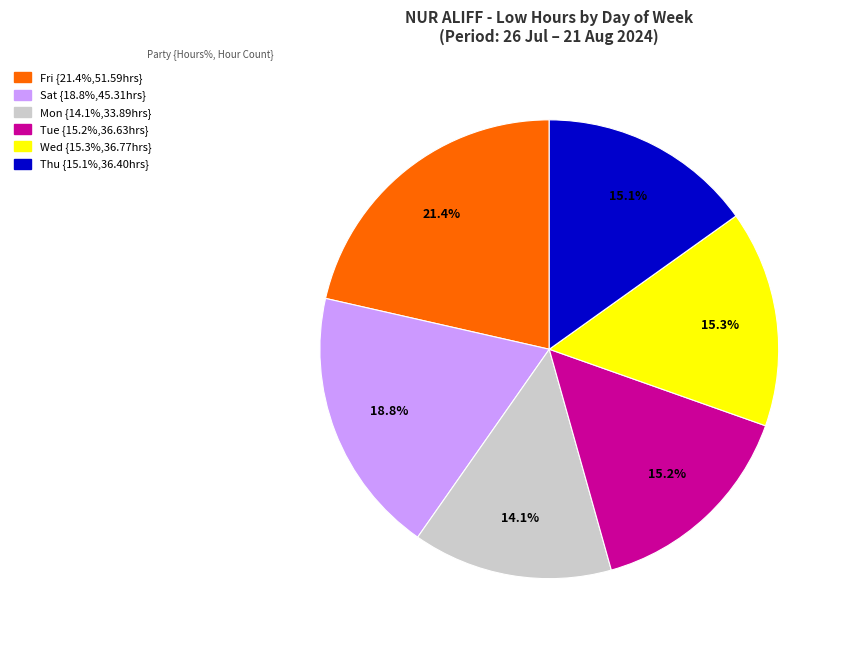

Does any single category account for the majority?

No